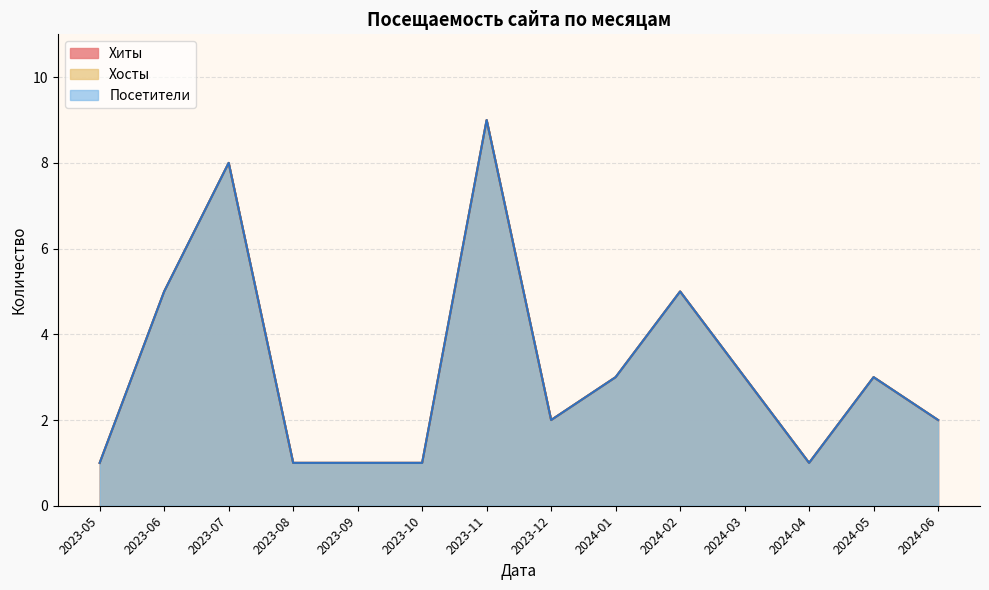

Rank the categories by Хиты value from lowest to highest.

2023-05, 2023-08, 2023-09, 2023-10, 2024-04, 2023-12, 2024-06, 2024-01, 2024-03, 2024-05, 2023-06, 2024-02, 2023-07, 2023-11